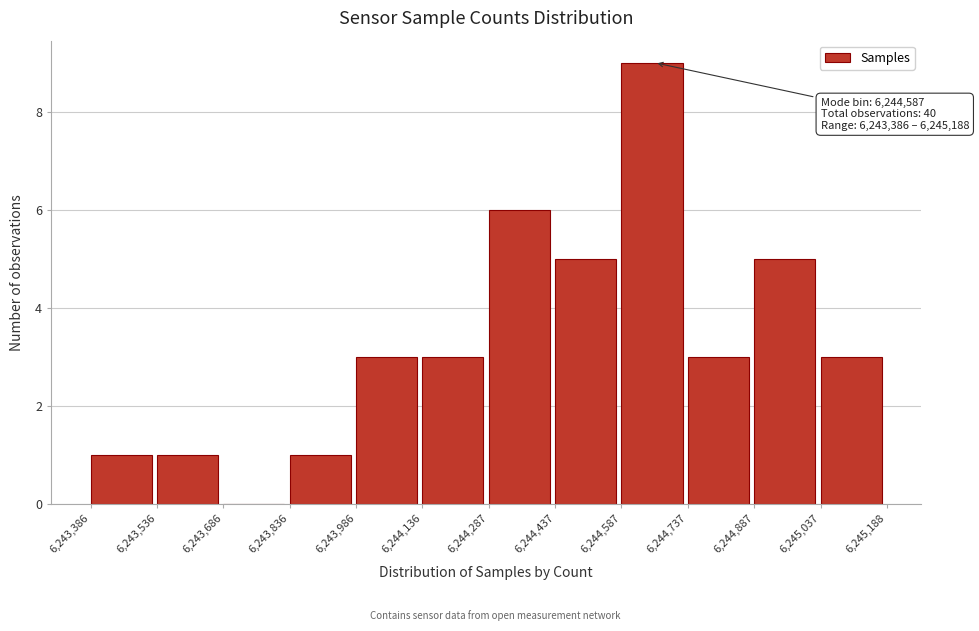

Which range on the x-axis has the tallest bar?

6,244,587 to 6,244,737